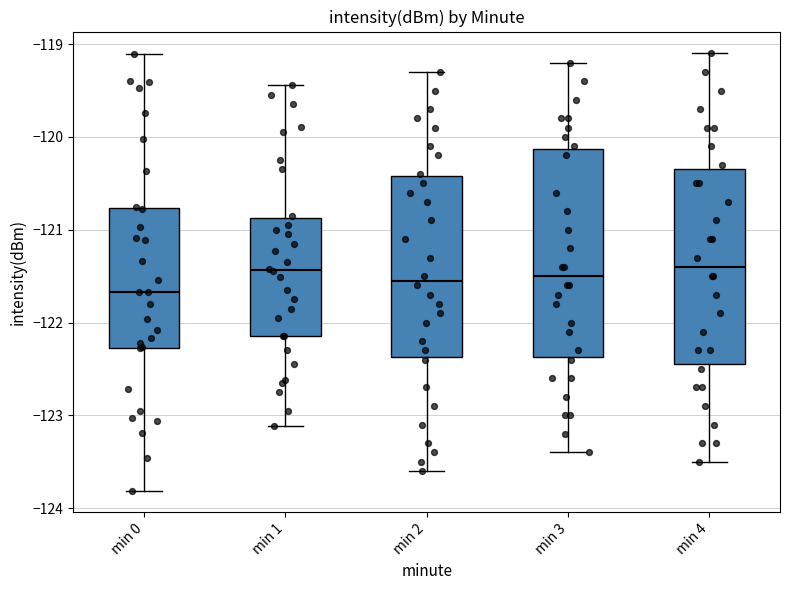

Reading left to right, read every box against the y-axis: the position of its median line, the range the box covers, and the ends of its whiskers. The values are not printed on the chart, so give them approximately, as read against the axis.

min 0: median -121.7, box -122.3 to -120.8, whiskers -123.8 to -119.1
min 1: median -121.4, box -122.1 to -120.9, whiskers -123.1 to -119.4
min 2: median -121.5, box -122.4 to -120.4, whiskers -123.6 to -119.3
min 3: median -121.5, box -122.4 to -120.1, whiskers -123.4 to -119.2
min 4: median -121.4, box -122.4 to -120.3, whiskers -123.5 to -119.1